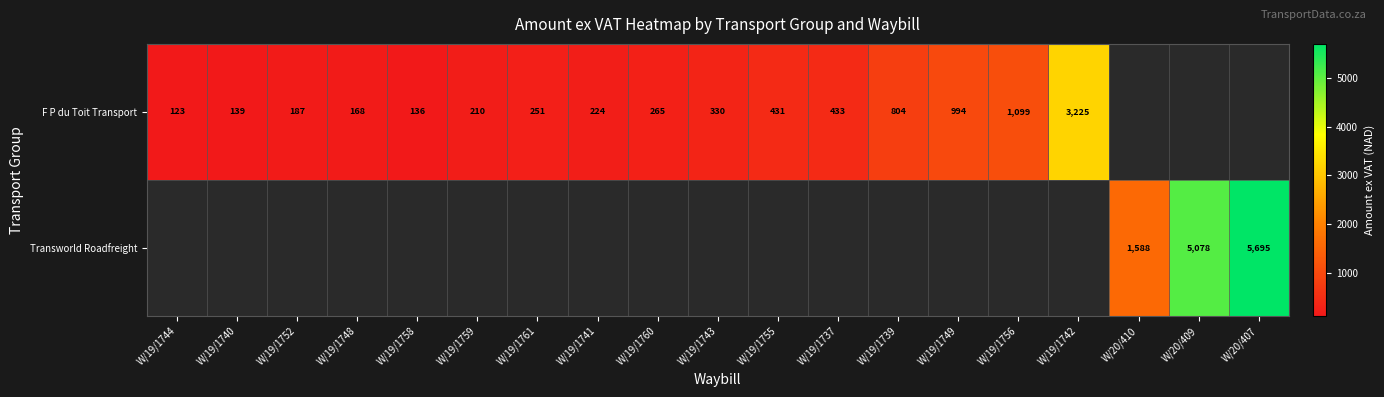

Which category has the lowest value in the F P du Toit Transport series?

W/19/1744